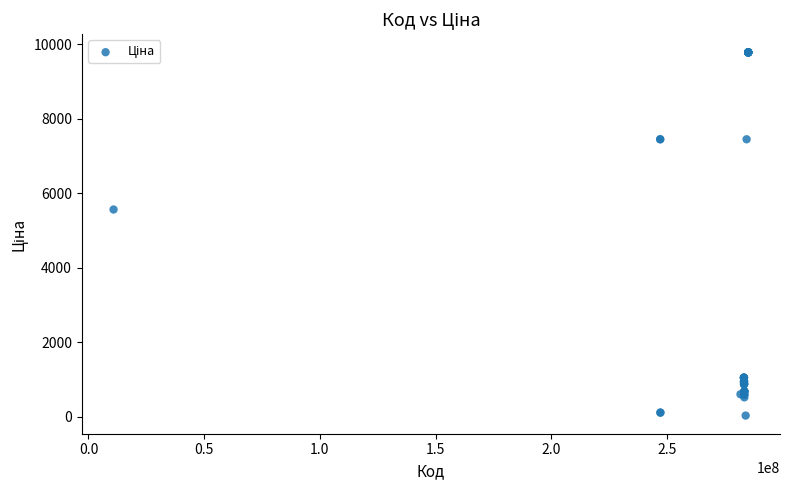

What Y value in the scatter plot is closest to 4903?

5560.3